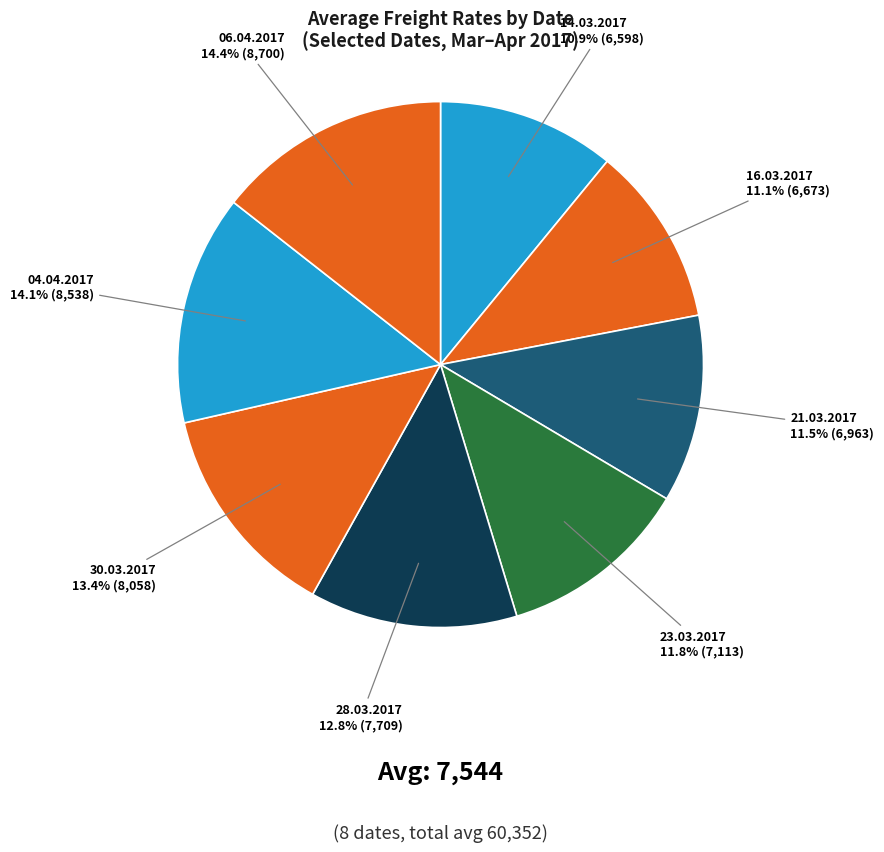

To the nearest percent, what is the combined percentage of 04.04.2017 and 28.03.2017?

27%